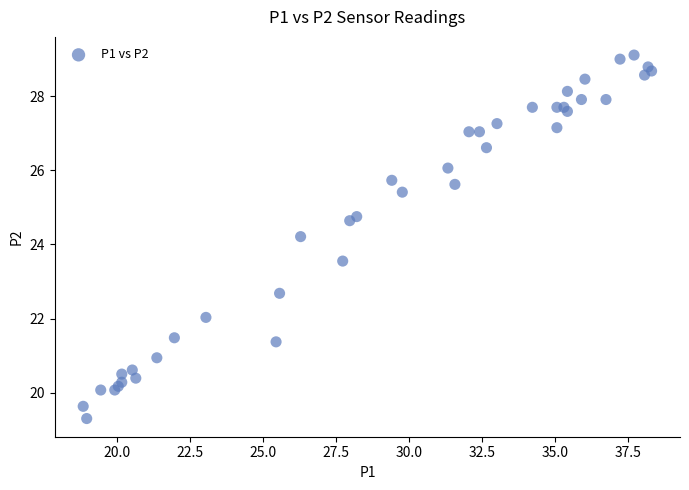

What Y value in the scatter plot is closest to 24?

24.2